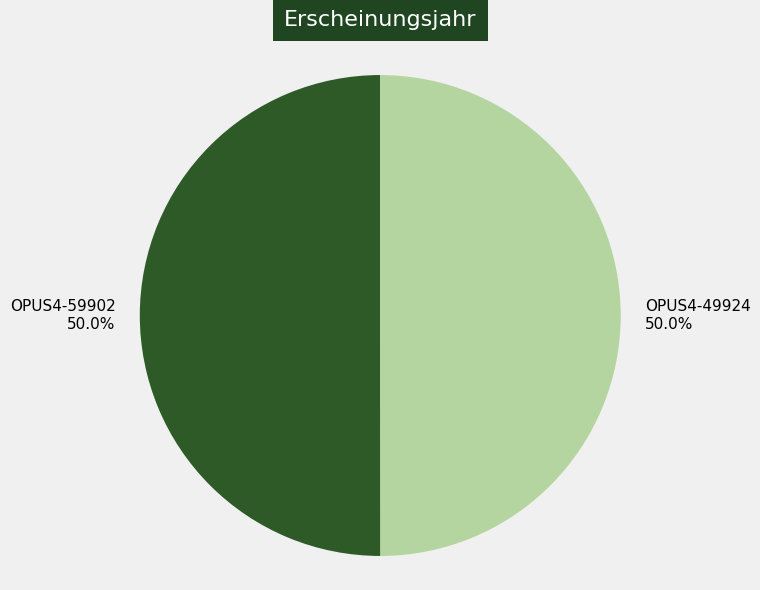

What is the ratio of the value at OPUS4-59902 to the value at OPUS4-49924?

1.0